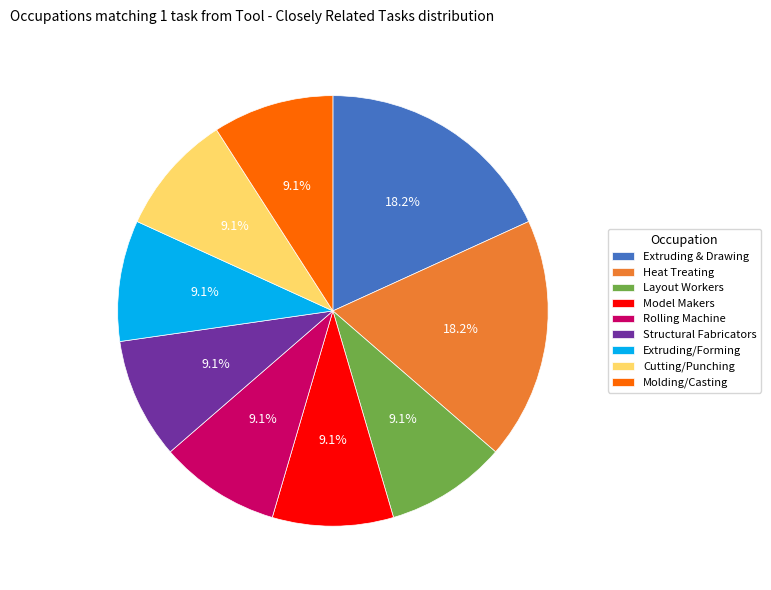

Is there a majority slice in this chart?

No